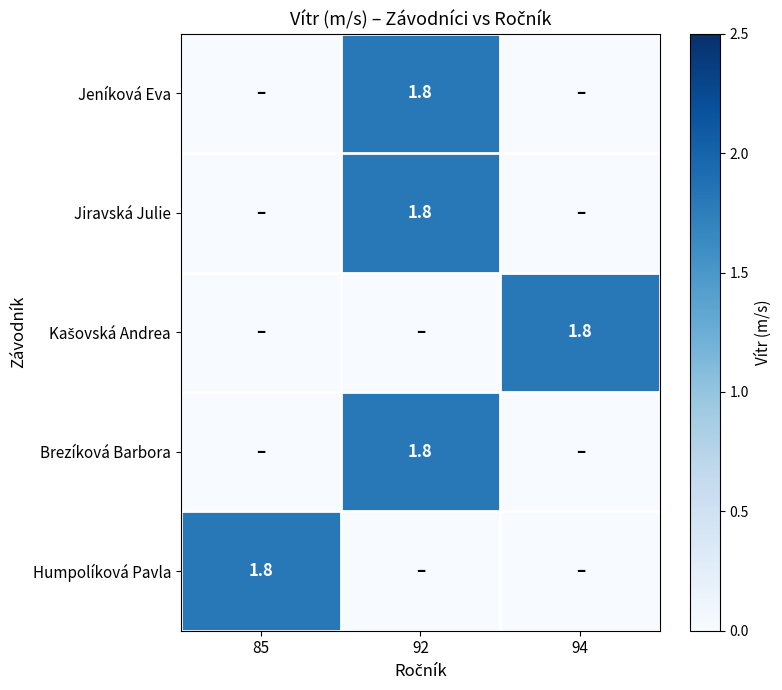

How many positive values does the Jeníková Eva series have?

1